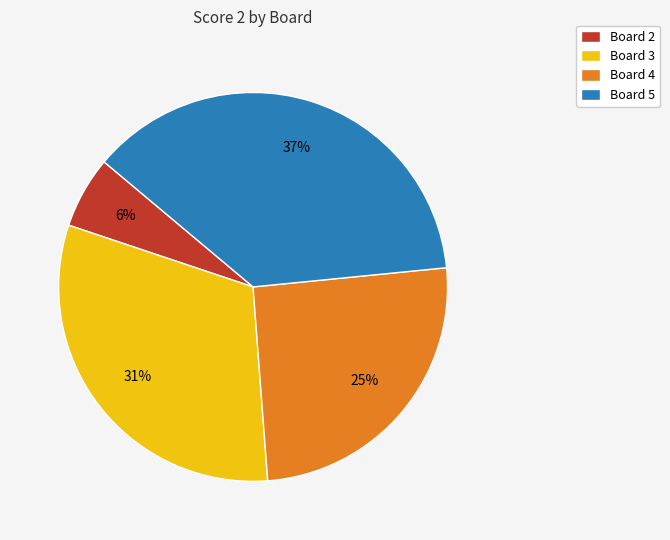

To the nearest percent, what is the average slice percentage?

25%